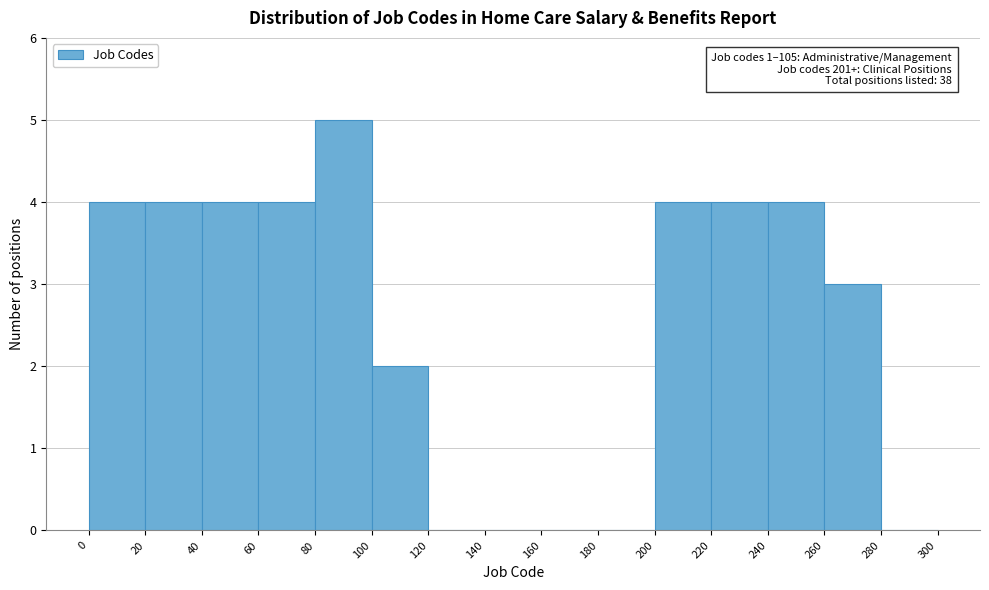

Over which range of the x-axis is the bar tallest?

80 to 100